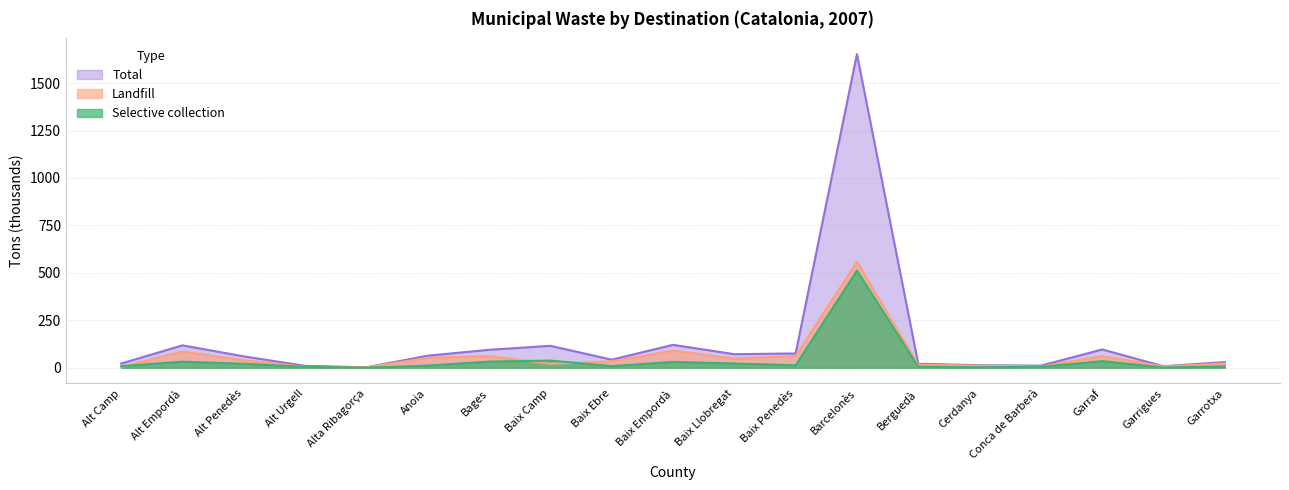

Which category has the highest value in the Landfill series?

Barcelonès